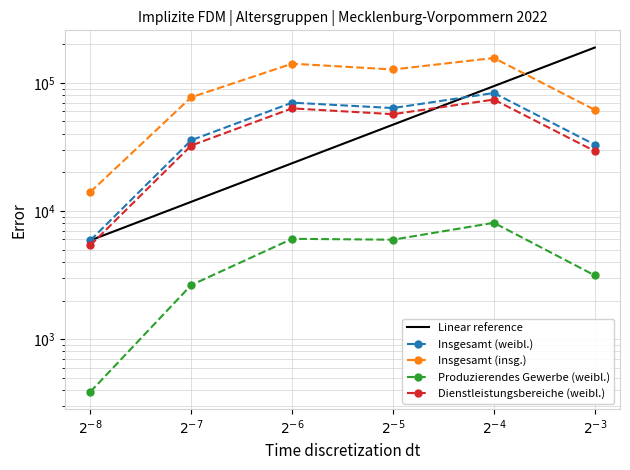

Which category has the highest value across all series?

$2^{-3}$